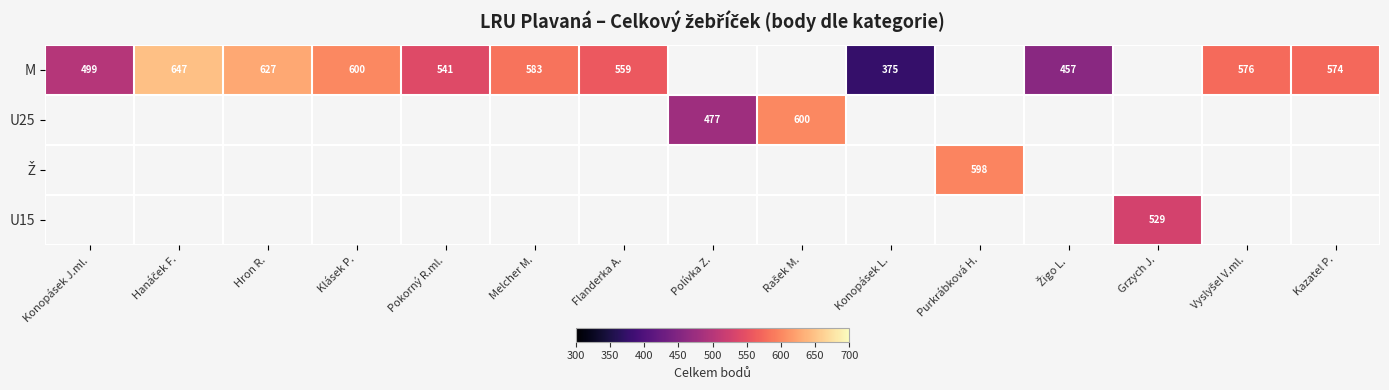

The M series shows 274 at Flanderka A.. True or false?

False